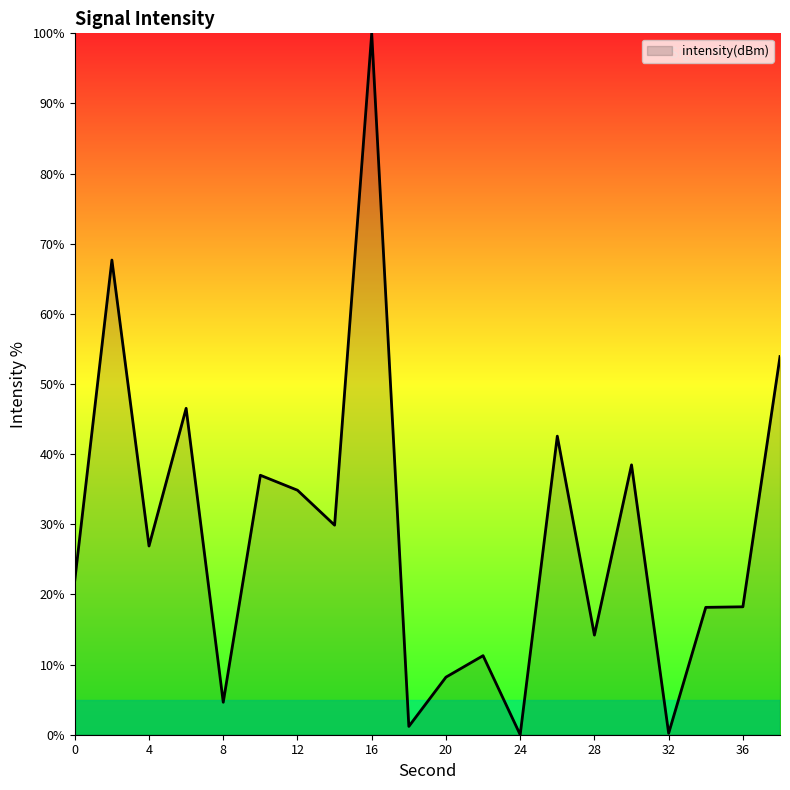

What is the greatest value displayed?

100.0